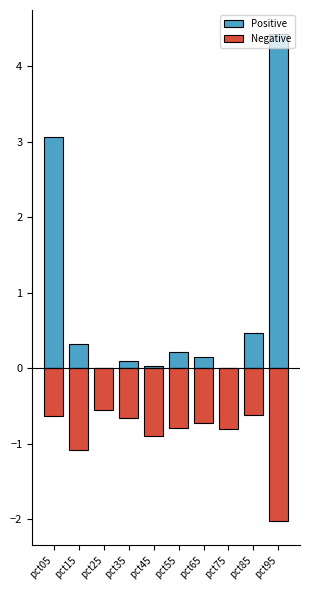

Reading right to left, list all the values displayed in this chart.

Positive: pct95=4.4	pct85=0.5	pct75=0.0	pct65=0.1	pct55=0.2	pct45=0.0	pct35=0.1	pct25=0.0	pct15=0.3	pct05=3.1
Negative: pct95=-2.0	pct85=-0.6	pct75=-0.8	pct65=-0.7	pct55=-0.8	pct45=-0.9	pct35=-0.7	pct25=-0.6	pct15=-1.1	pct05=-0.6